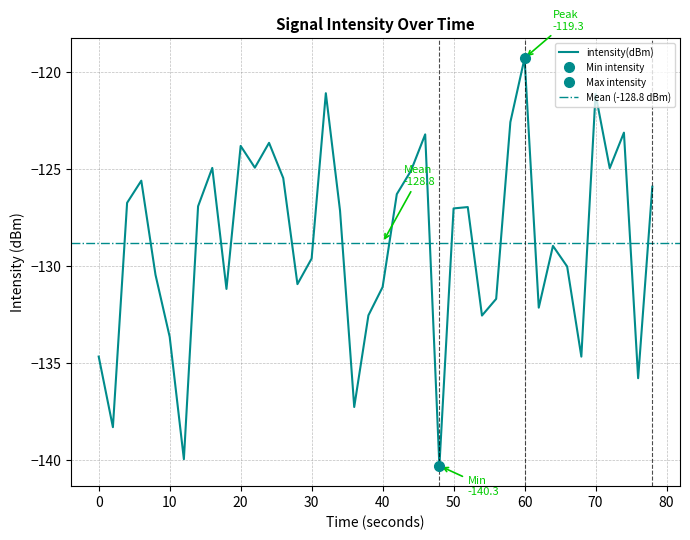

What is the value of the 28th point from the left?

-132.6